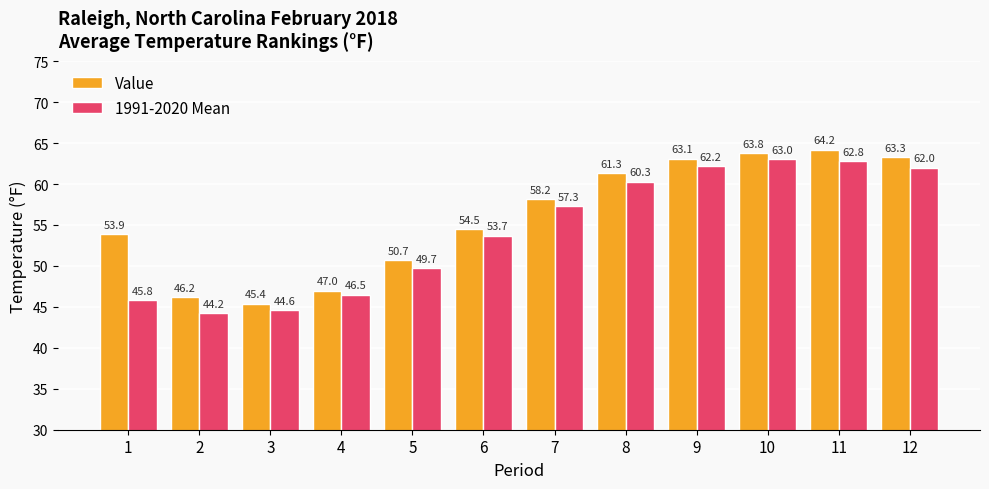

How many bars are there in total?

24